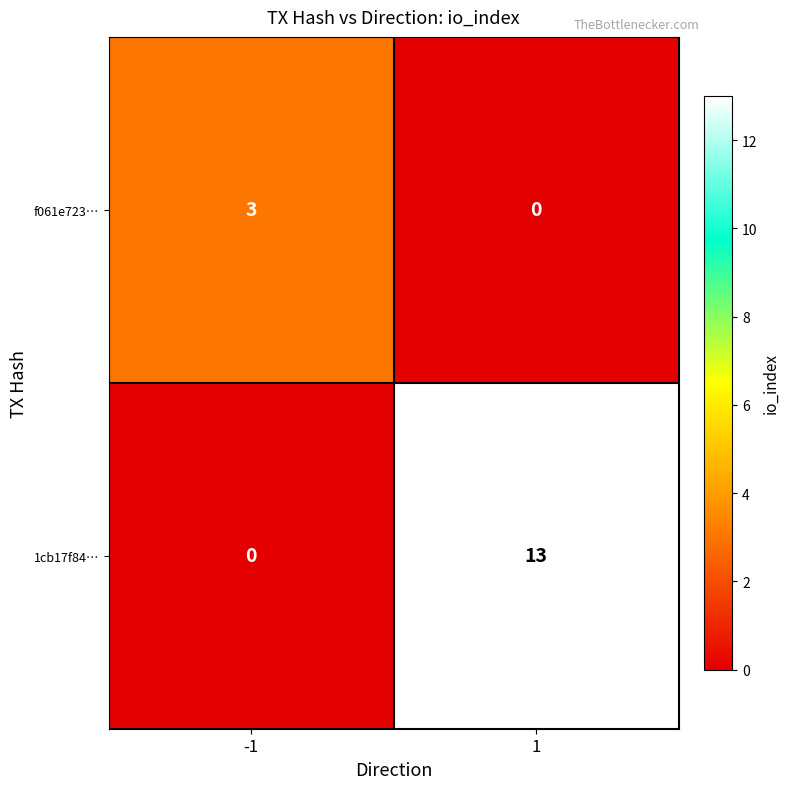

What is the sum of all f061e723… values?

3